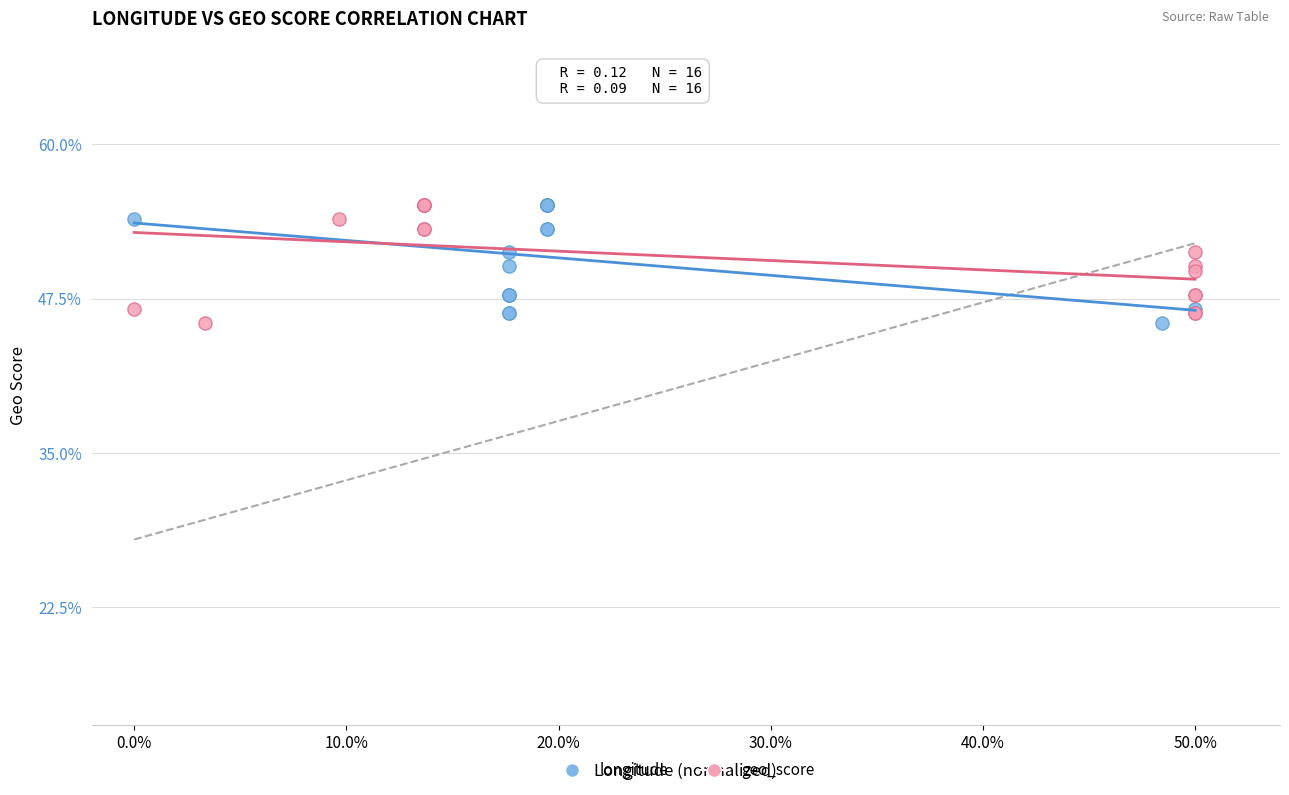

What are all the series names shown in the legend?

longitude, geo_score